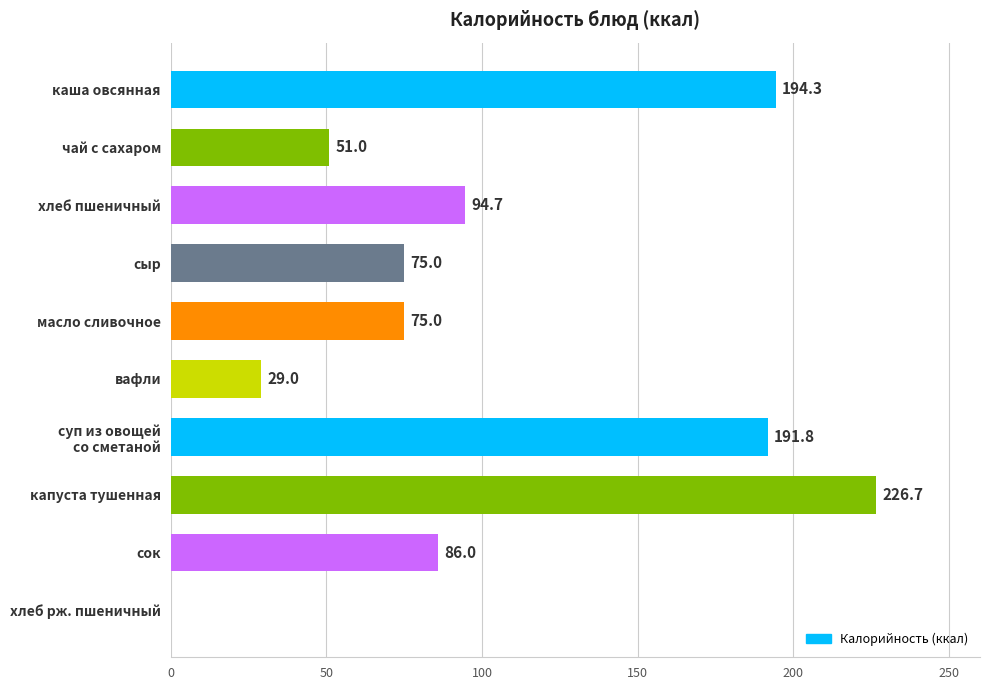

What is the sum of the values at хлеб пшеничный and капуста тушенная?

321.4